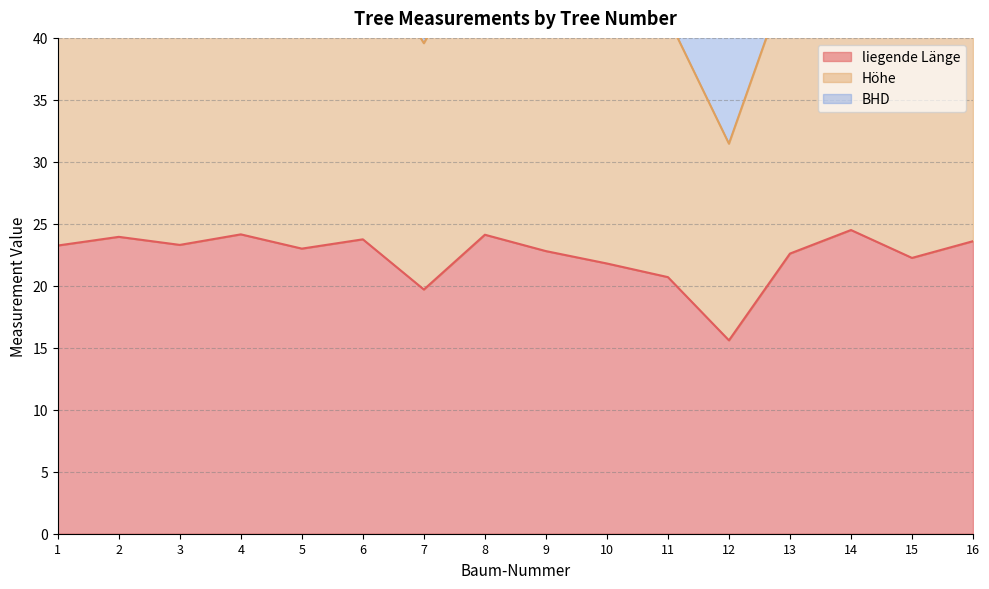

Which series changed the most between 7 and 16?

Höhe